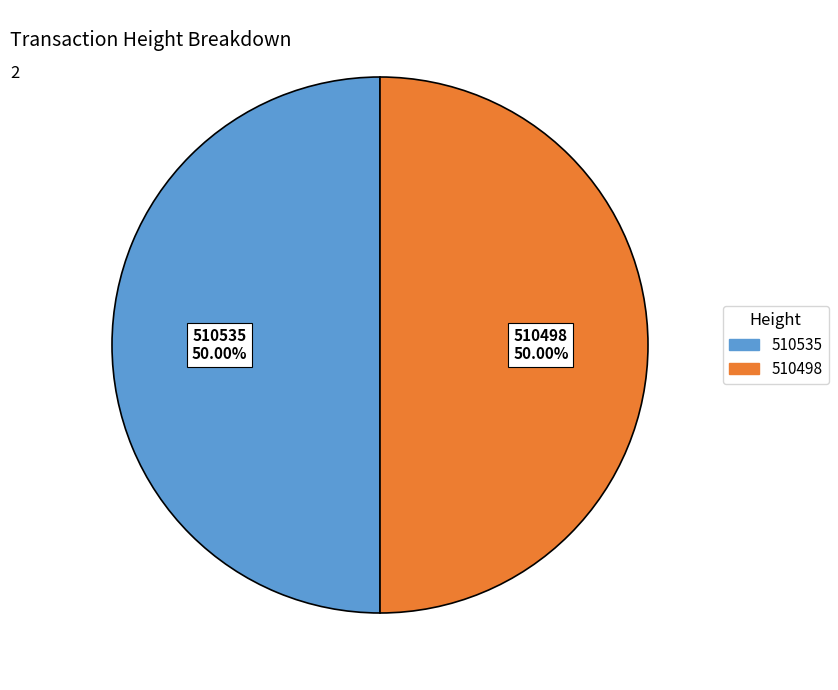

Do 510535 and 510498 together represent more than half of the pie?

Yes